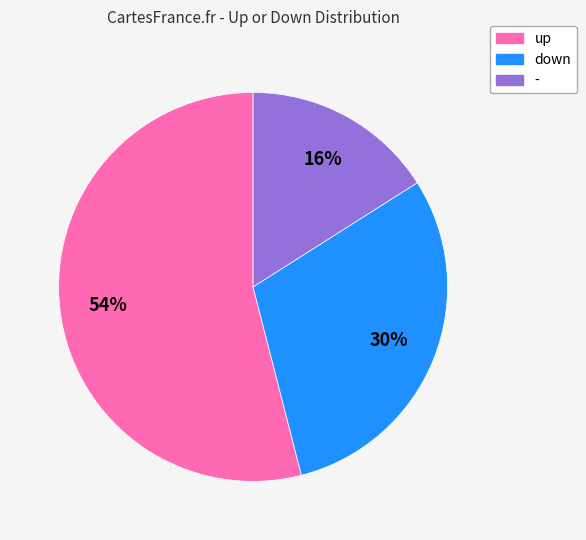

The down slice represents 30% of the pie. True or false?

True